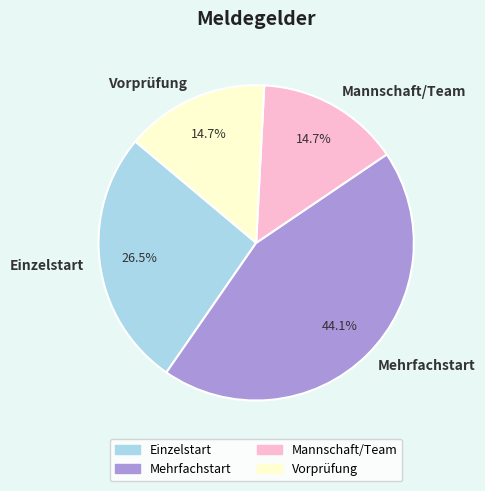

To the nearest percent, what percentage of the pie is Vorprüfung?

15%